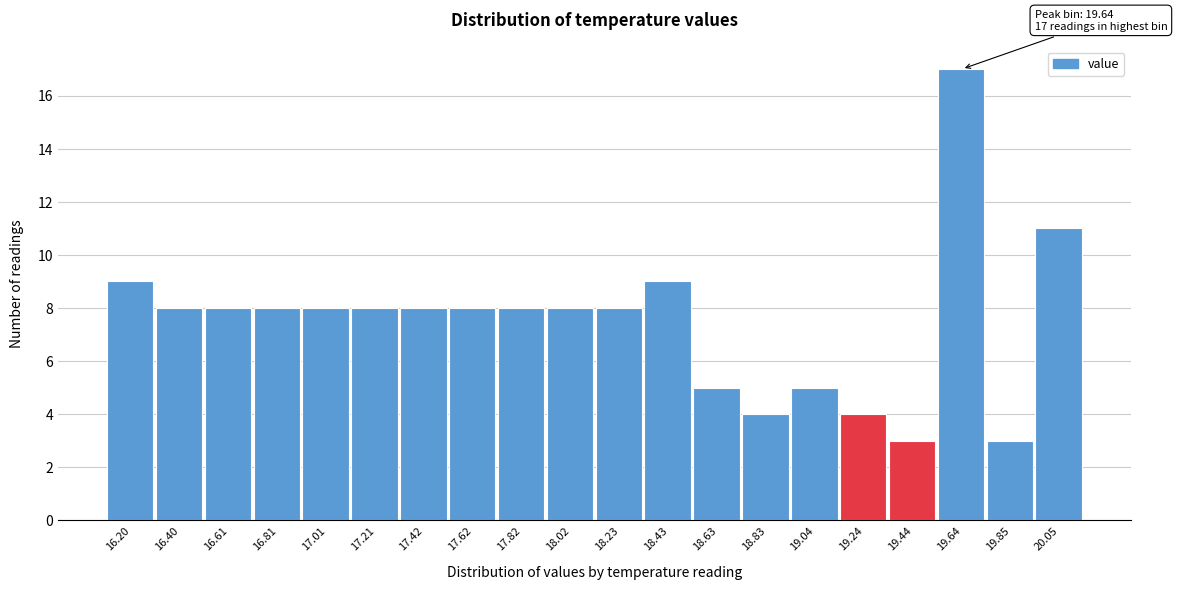

Which range on the x-axis has the tallest bar?

19.55 to 19.75